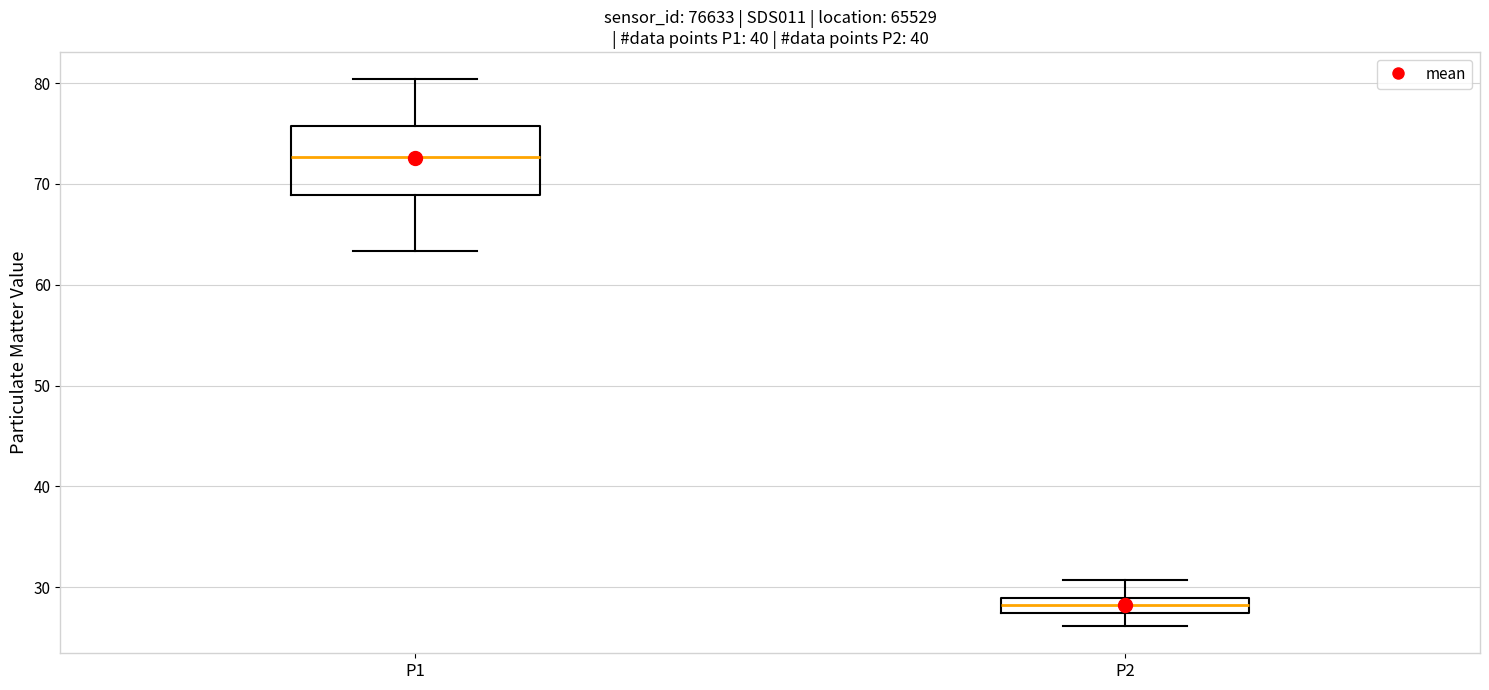

Which box is the tallest, from its lower edge to its upper edge?

P1